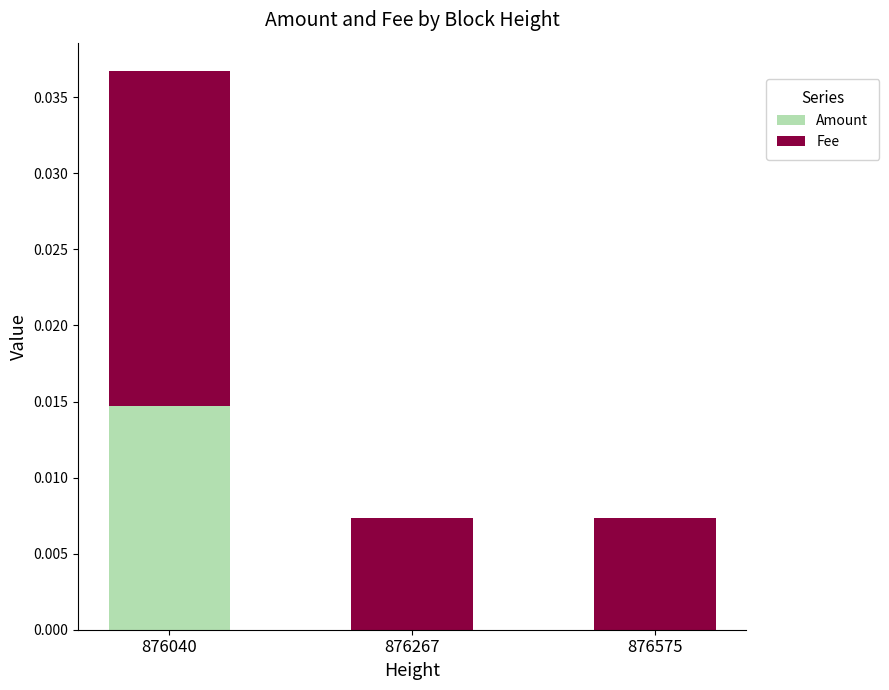

Are the bars horizontal?

No